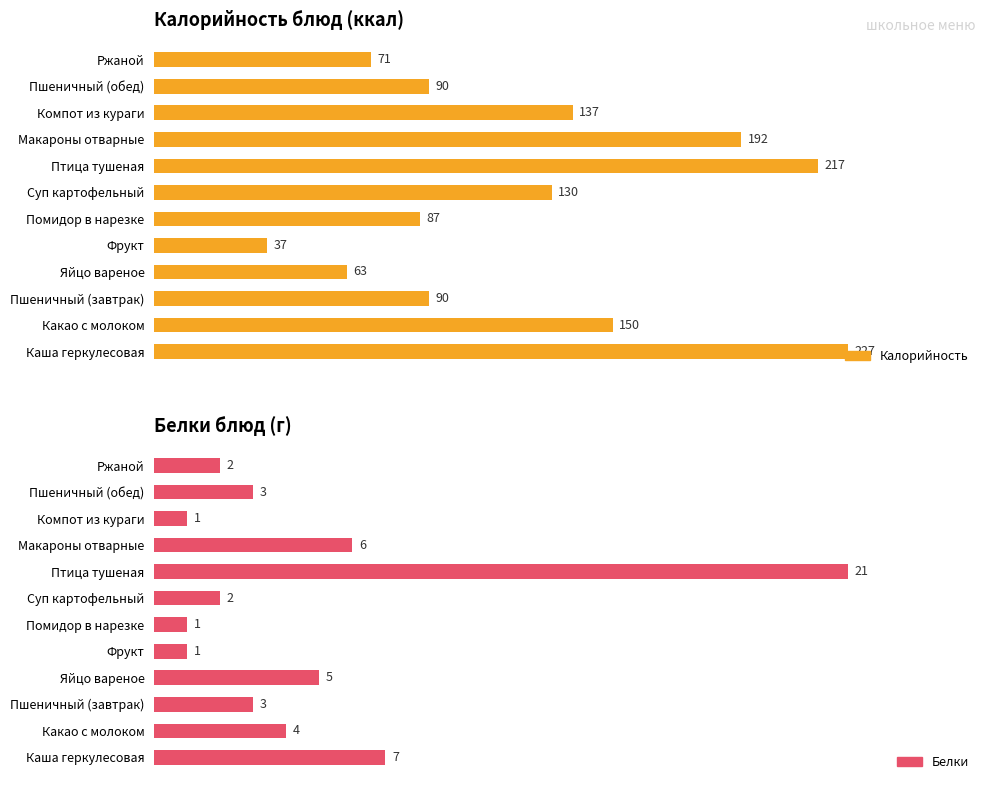

What are all the series names shown in the legend?

Калорийность, Белки